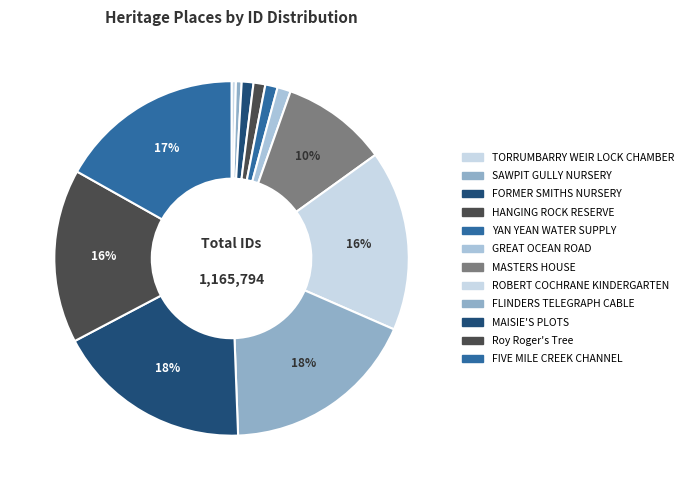

Does Roy Roger's Tree account for over 50% of the chart?

No